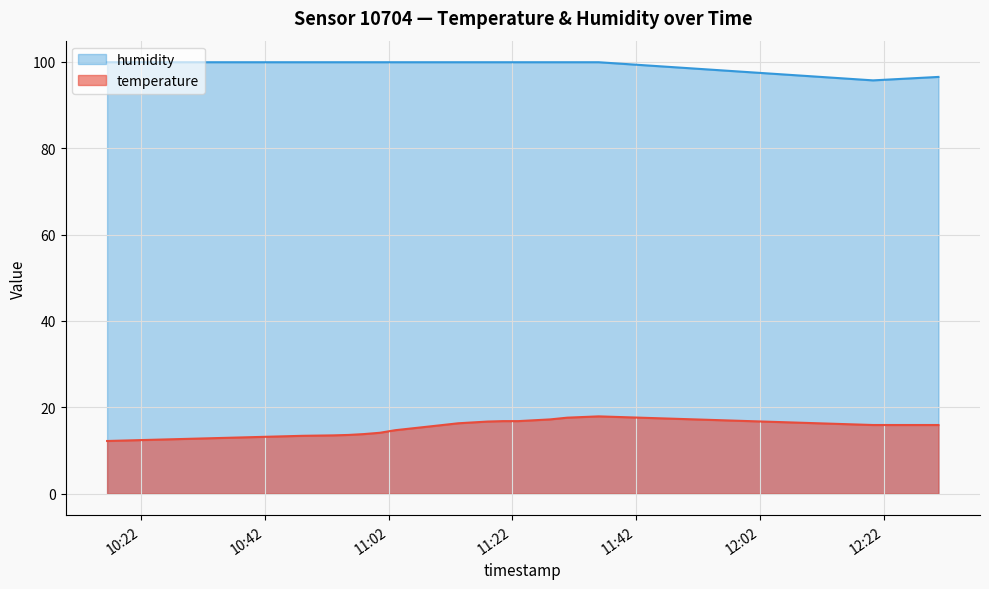

True or false: temperature and humidity intersect in this chart.

False